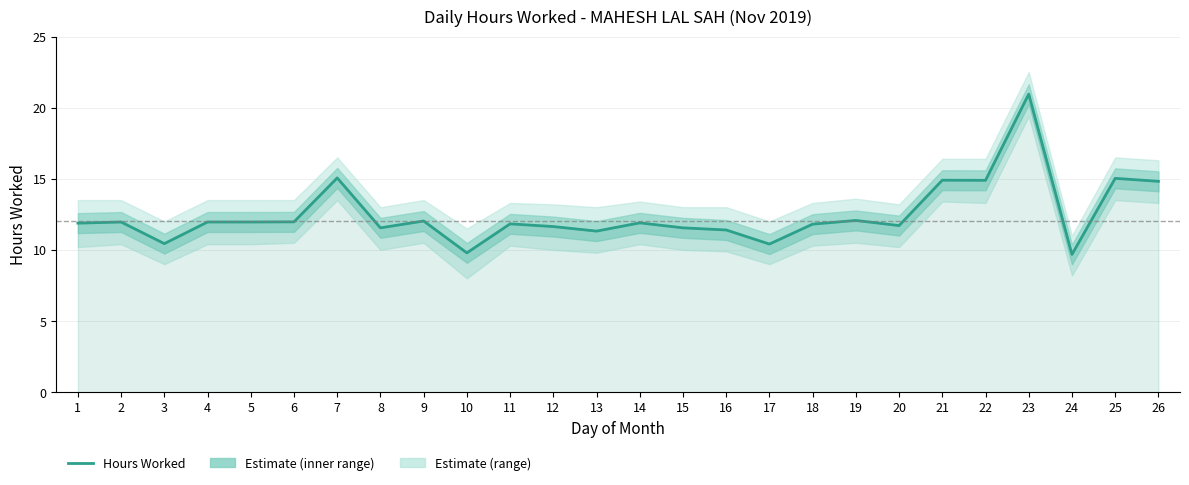

What is the sum of all values?

324.5